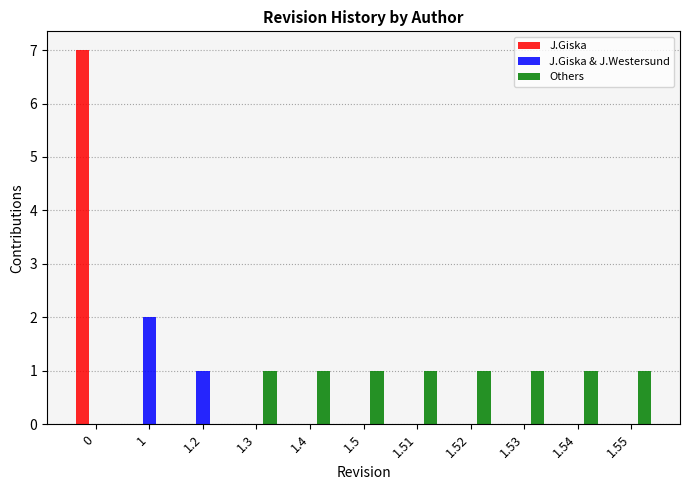

What are all the series names shown in the legend?

J.Giska, J.Giska & J.Westersund, Others